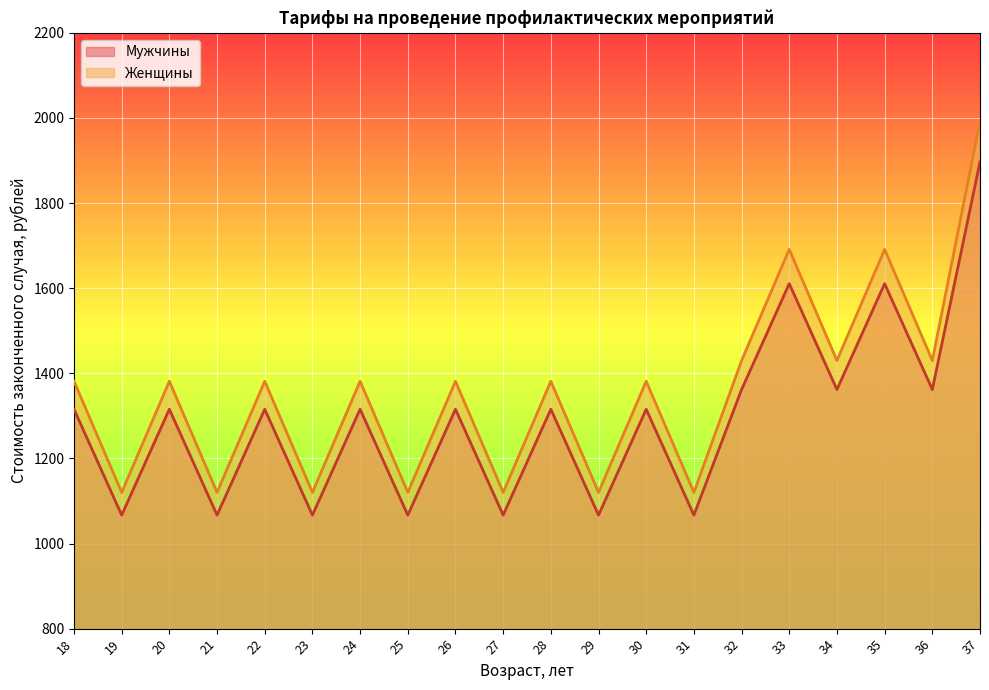

How many lines are shown in the chart?

2